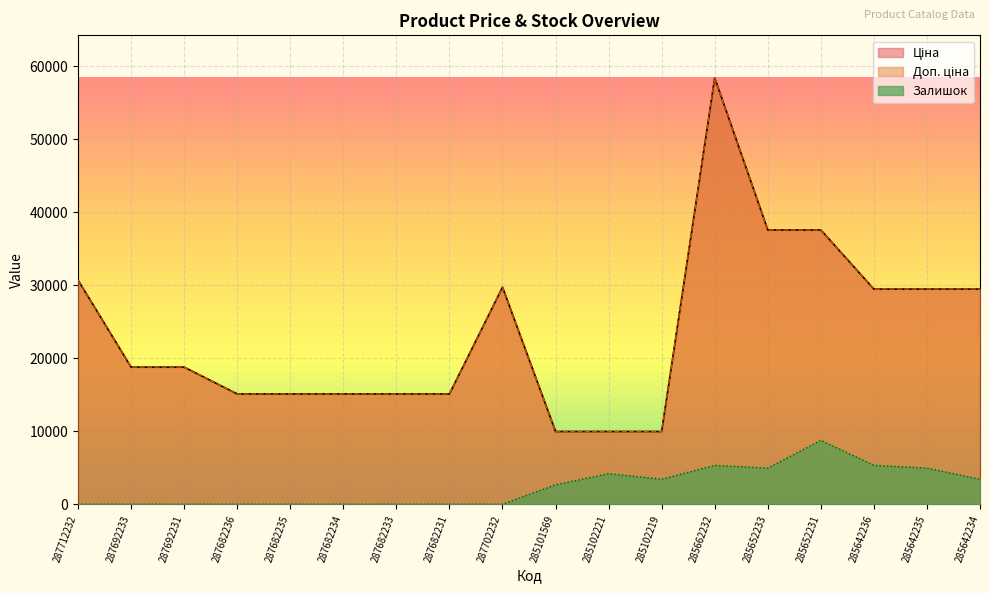

True or false: Ціна and Залишок intersect in this chart.

False